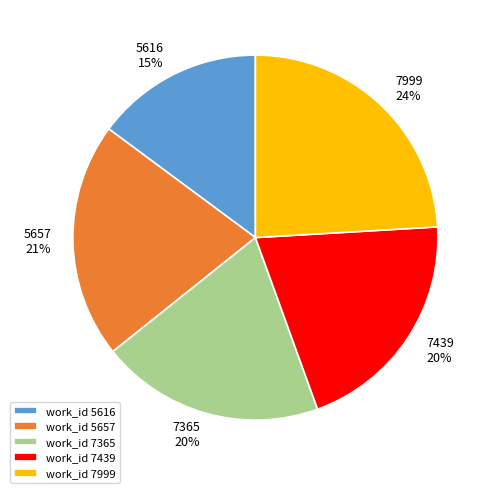

Count the number of slices in the pie.

5